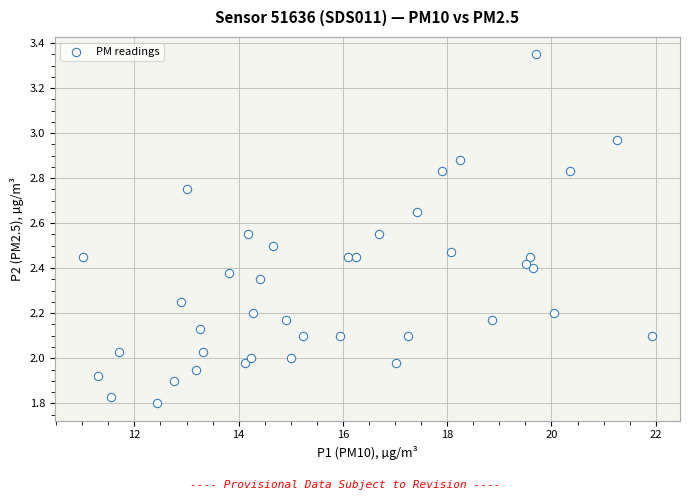

What is the range of X values (max minus min)?

10.9